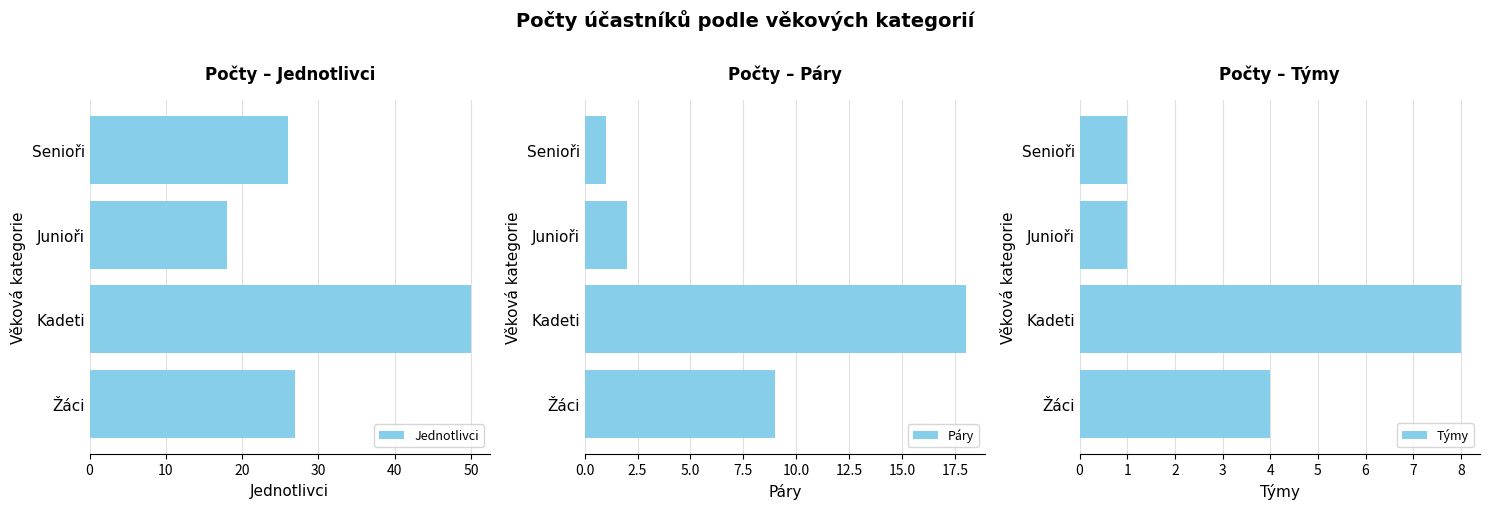

Which series has the largest range (max minus min)?

Jednotlivci